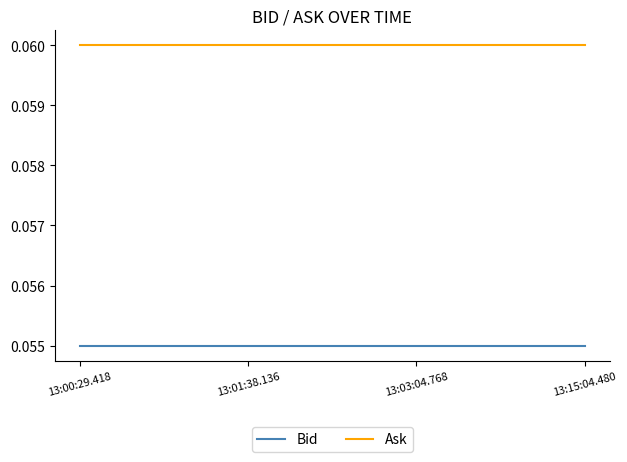

How many lines are shown in the chart?

2